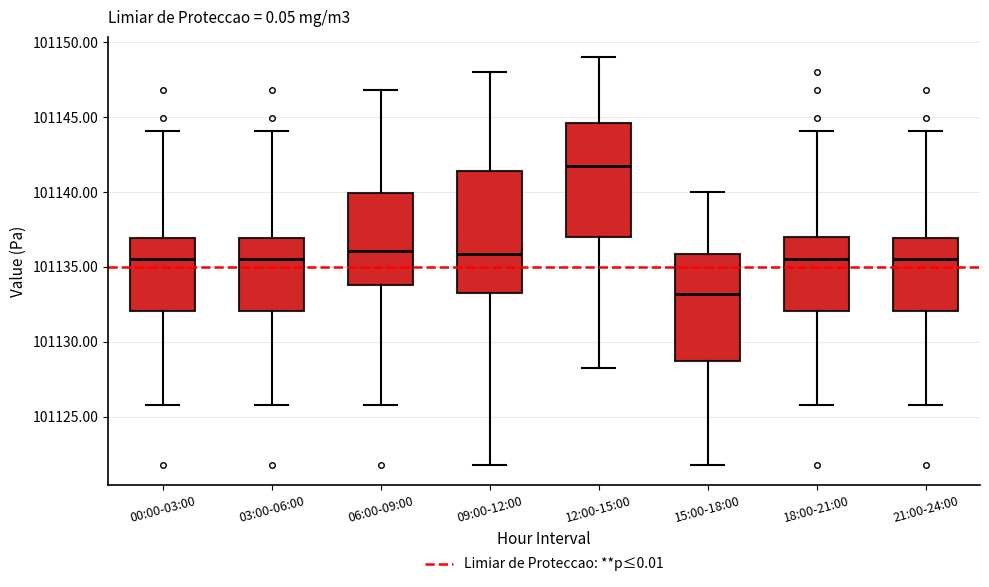

Where does the upper whisker of the box for 00:00-03:00 end on the y-axis? The values are not printed on the chart, so give them approximately, as read against the axis.

101144.0